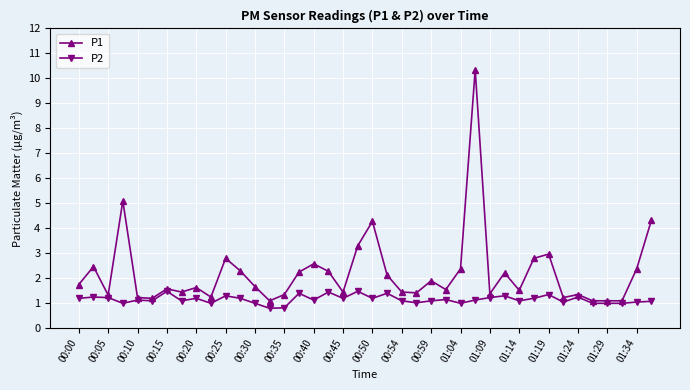

True or false: P1 has more than 1 interior local peaks.

True